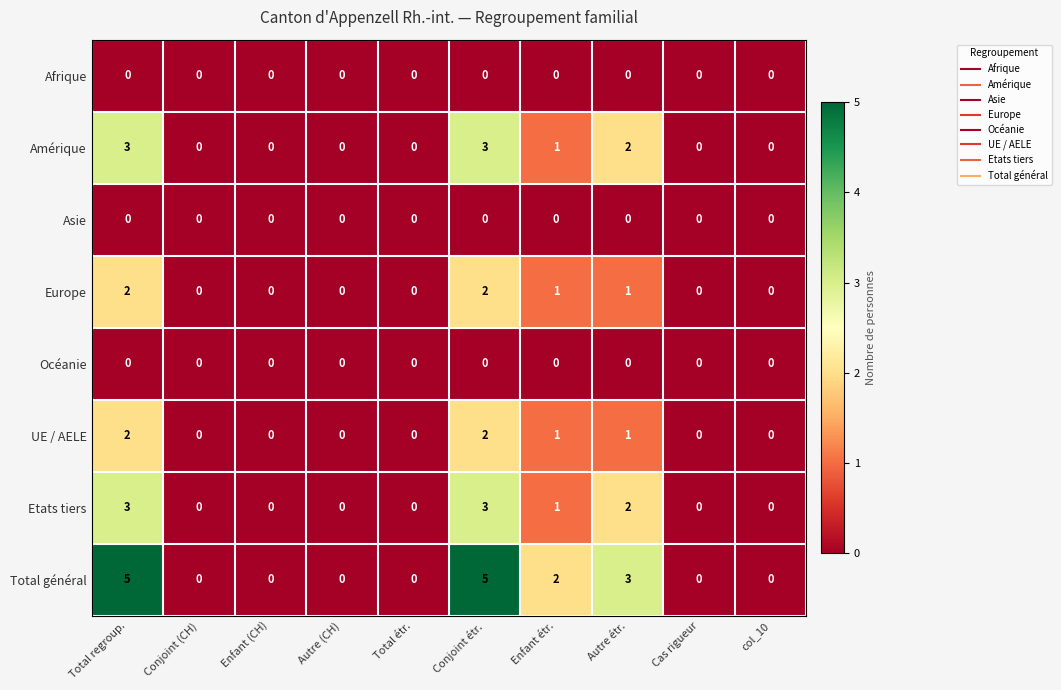

Where is Total général nearest to the value 2?

Enfant étr.